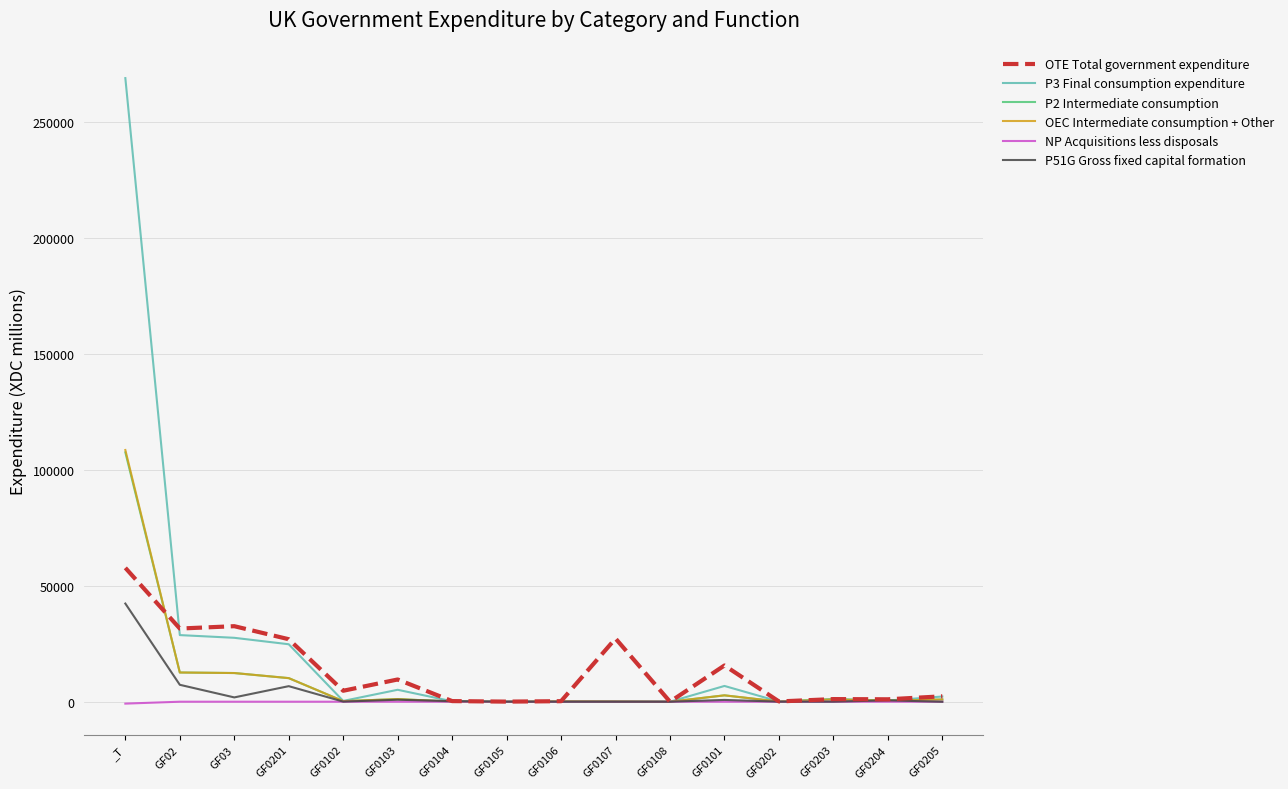

At which category does the chart reach its peak across all series?

_T